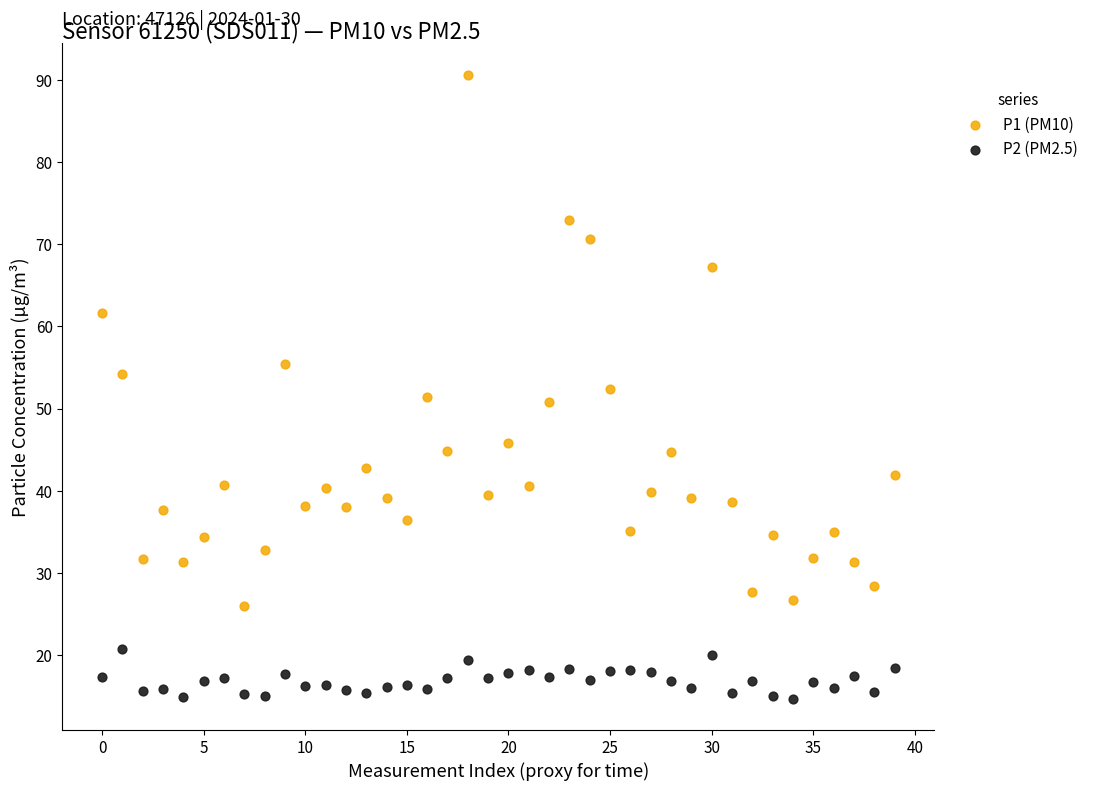

Which series has the largest Y range (max minus min)?

P1 (PM10)